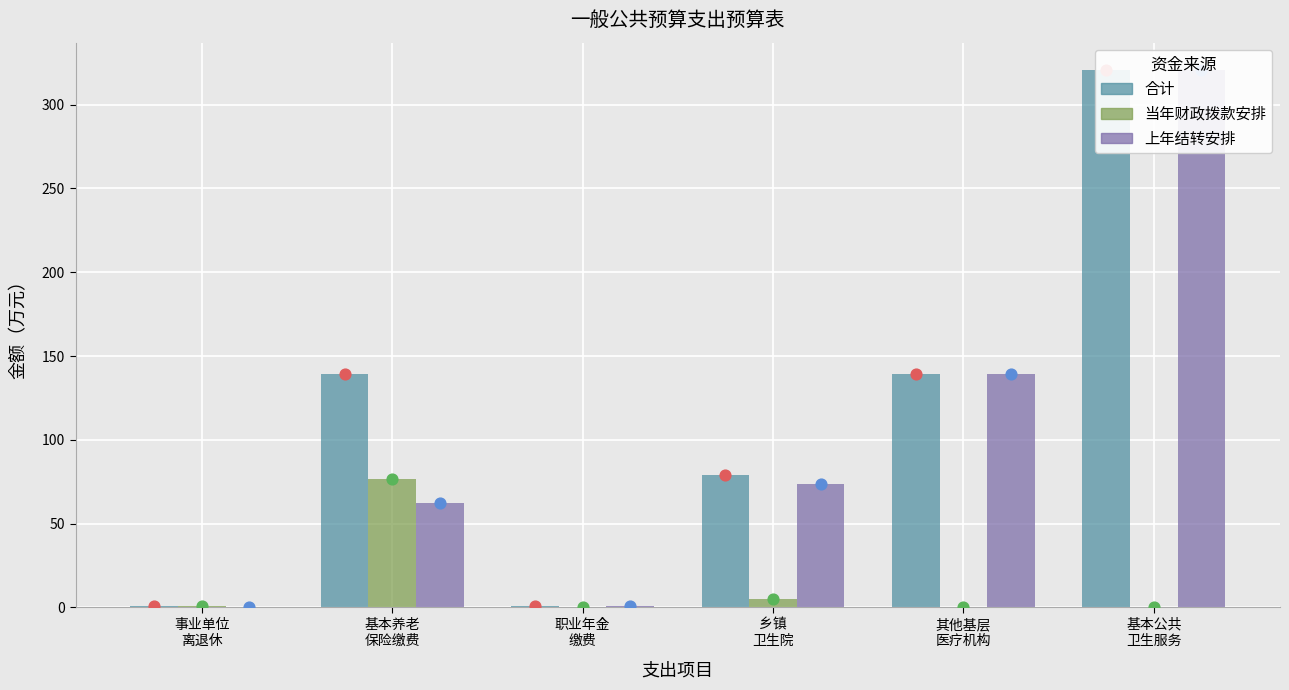

At which category is the sum across all series the highest?

基本公共
卫生服务